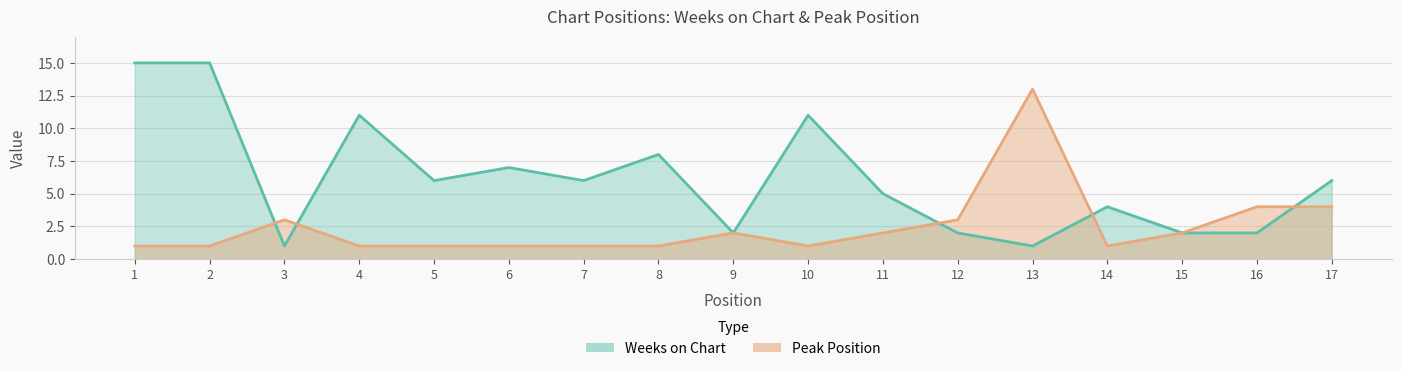

Where do Weeks on Chart and Peak Position first cross each other?

2 and 3